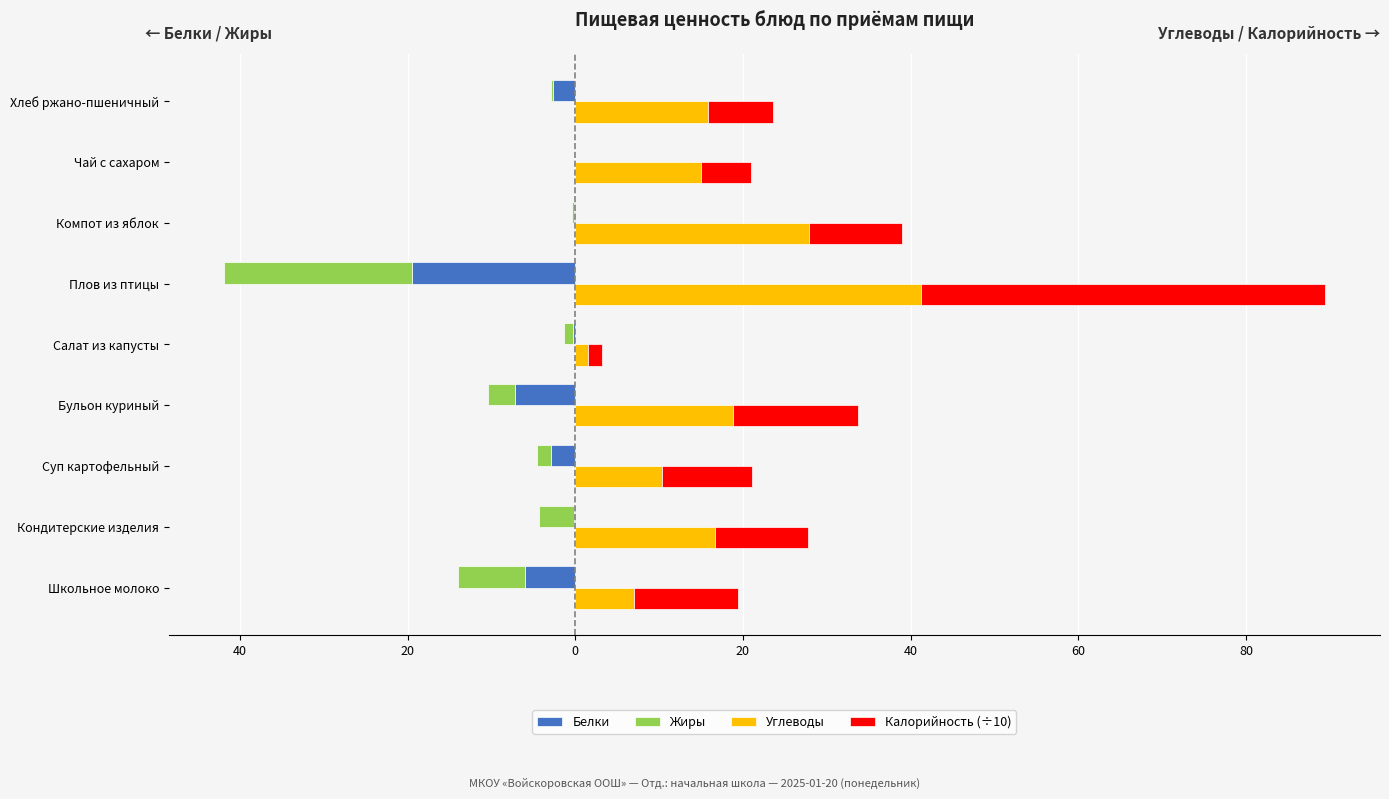

The value of Калорийность (÷10) at Хлеб ржано-пшеничный is 7.8. True or false?

True